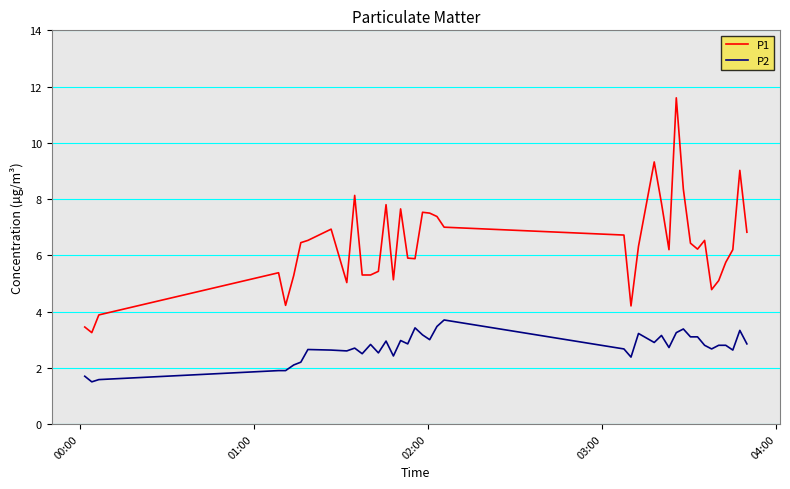

True or false: P2 and P1 cross at least once.

False